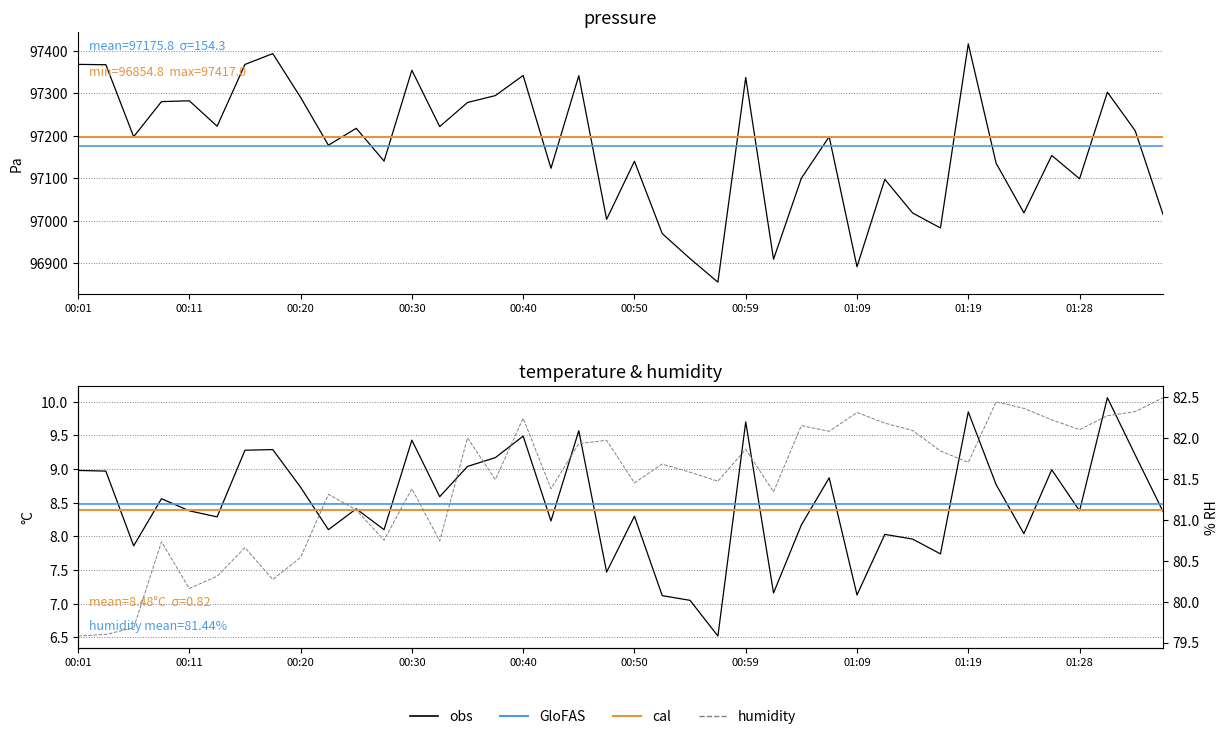

Which series changed the most between 27 and 38?

pressure